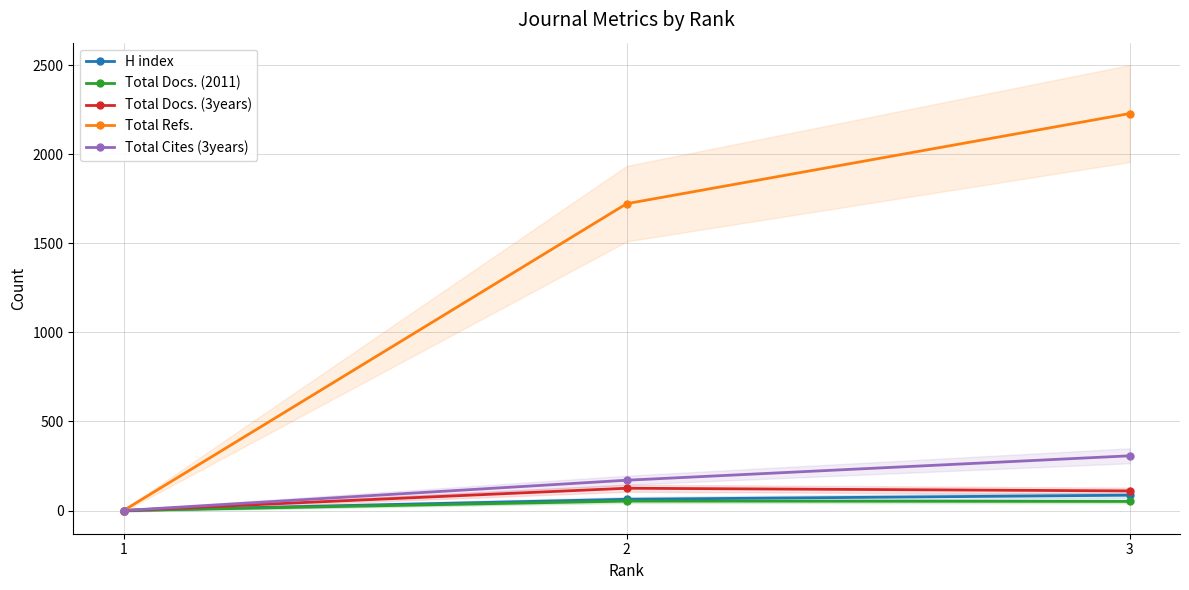

The value of Total Cites (3years) at 1 is 0. True or false?

True